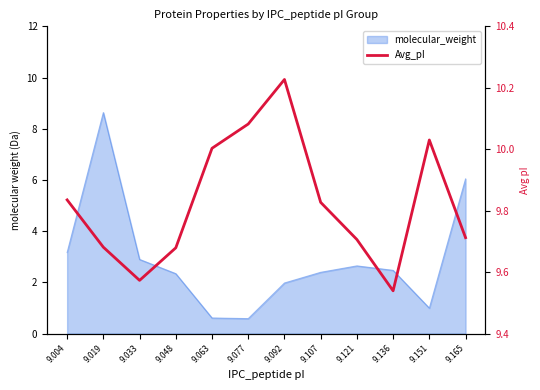

What is the value of the 11th point from the left?

10.0